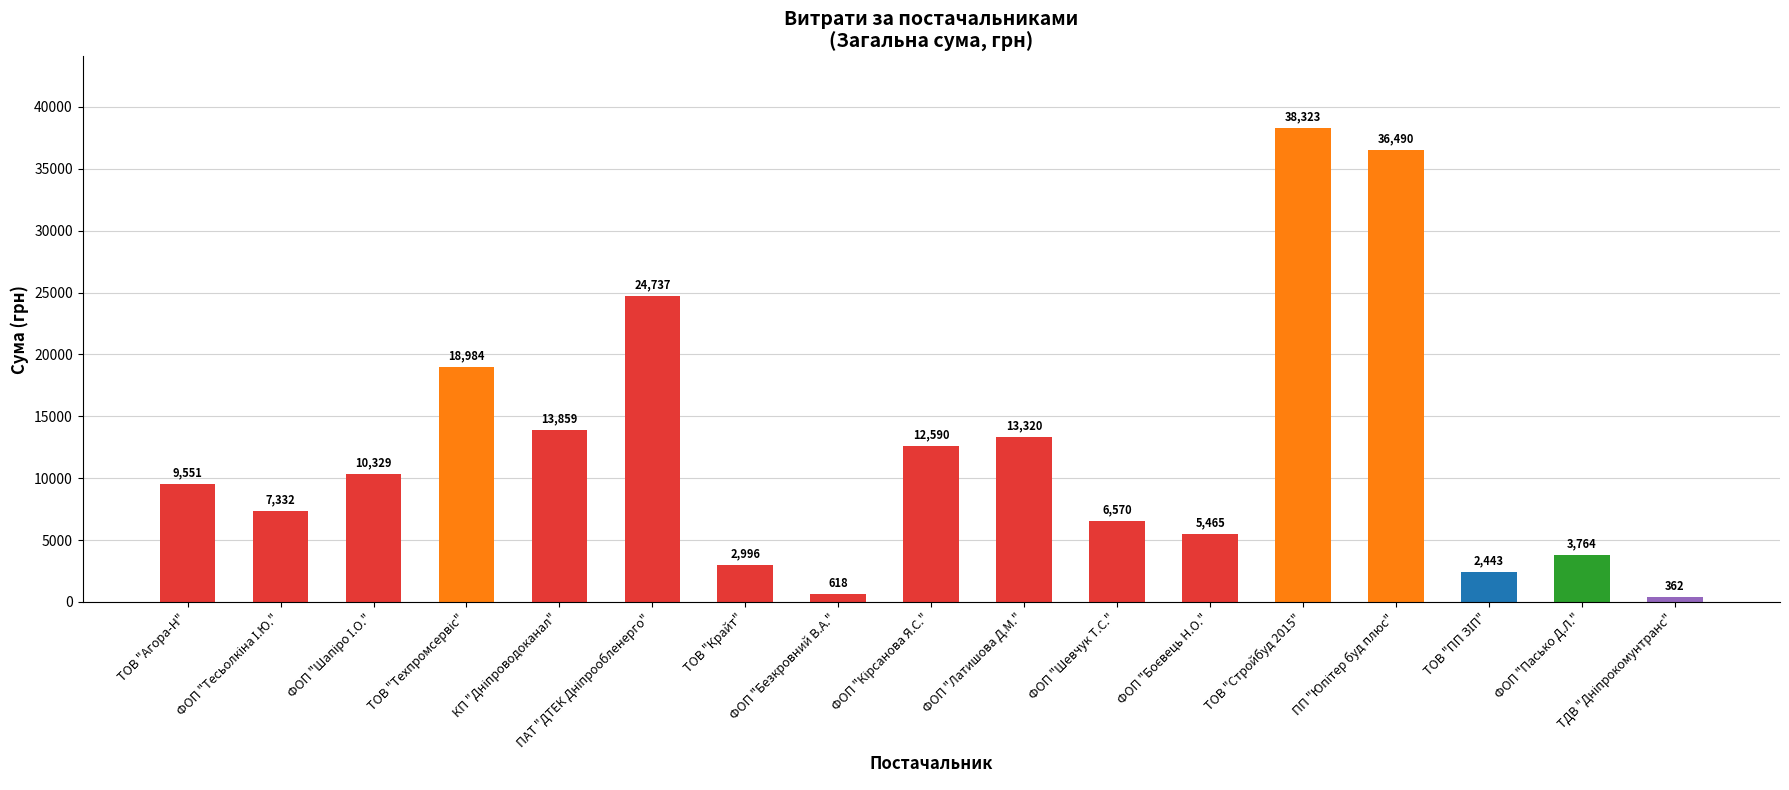

Does the chart contain any negative values?

No